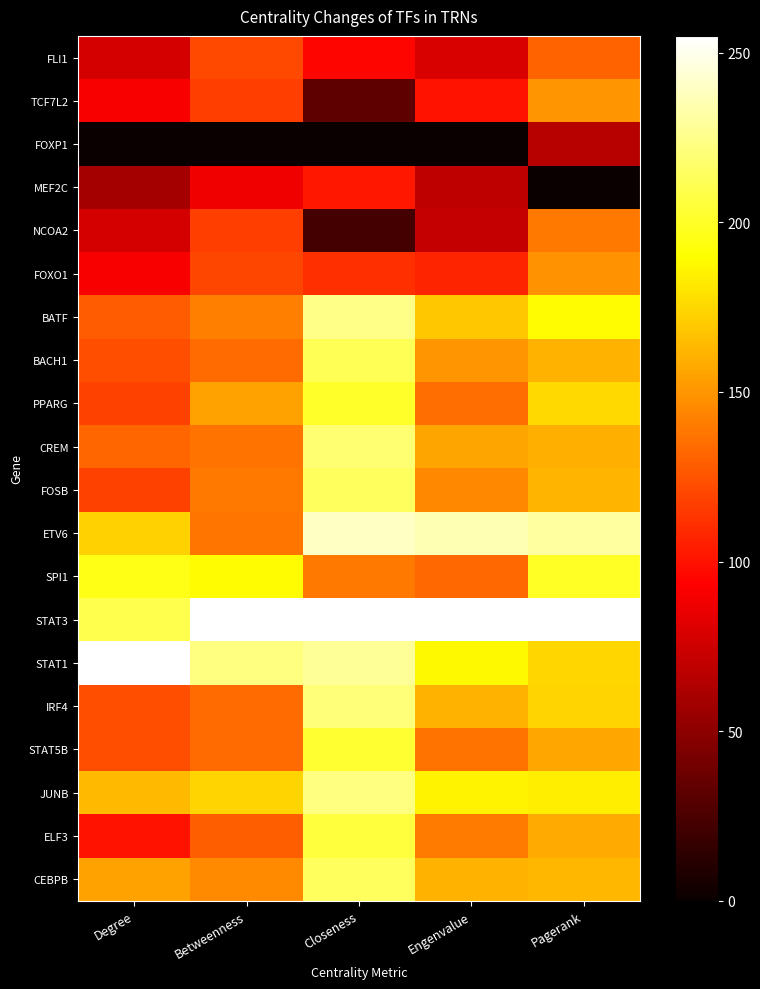

Rank the series at Pagerank from highest to lowest value.

STAT3, ETV6, SPI1, BATF, JUNB, PPARG, STAT1, IRF4, CEBPB, FOSB, BACH1, CREM, ELF3, STAT5B, TCF7L2, FOXO1, NCOA2, FLI1, FOXP1, MEF2C